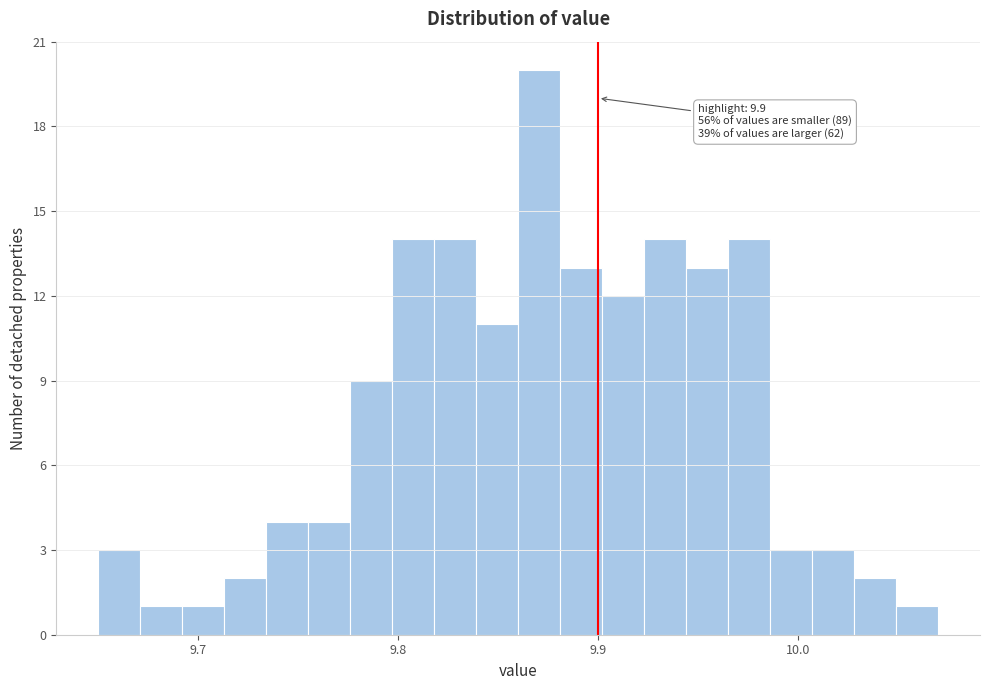

Around what value on the x-axis is the tallest bar? Give the approximate position of its centre, as read against the axis.

9.87